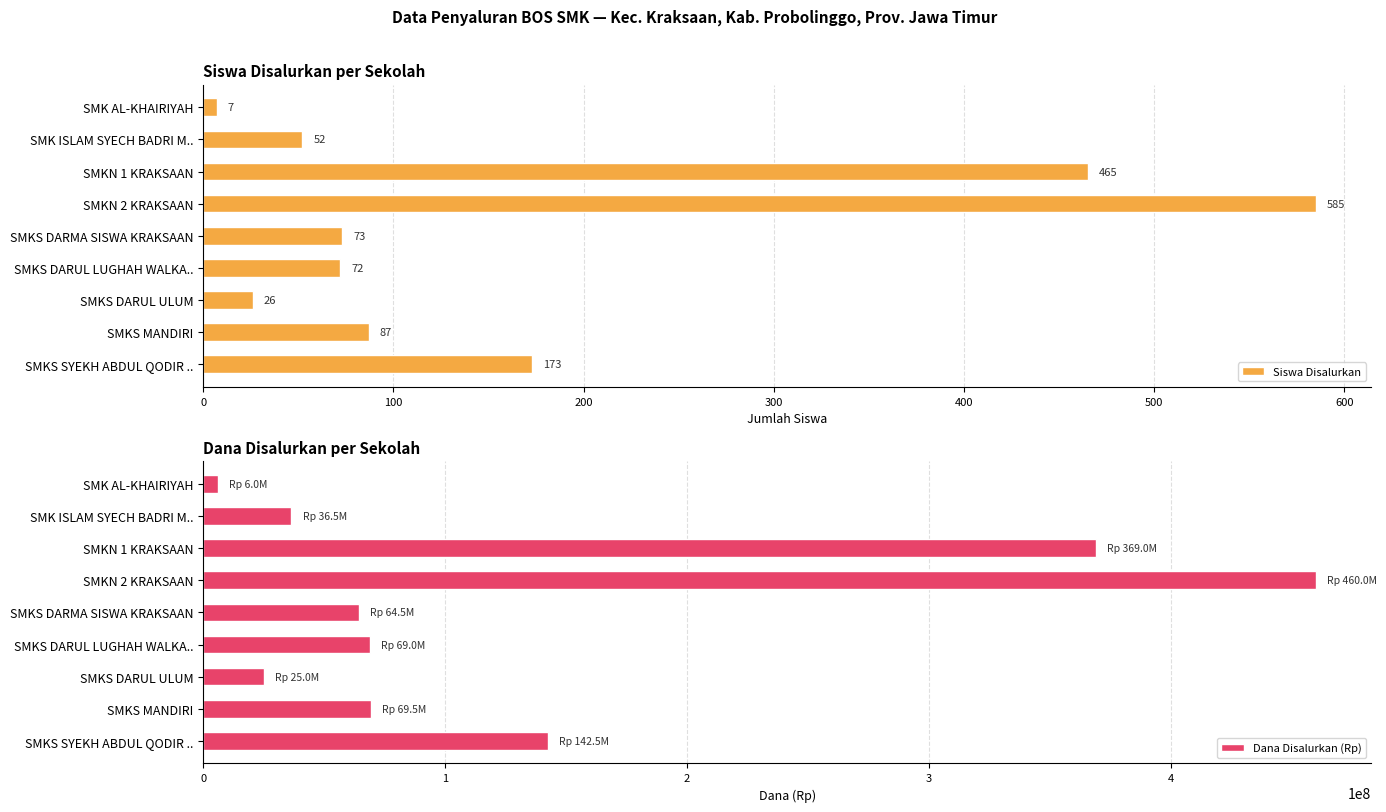

What is the difference between the maximum and minimum values in the Siswa Disalurkan series?

578